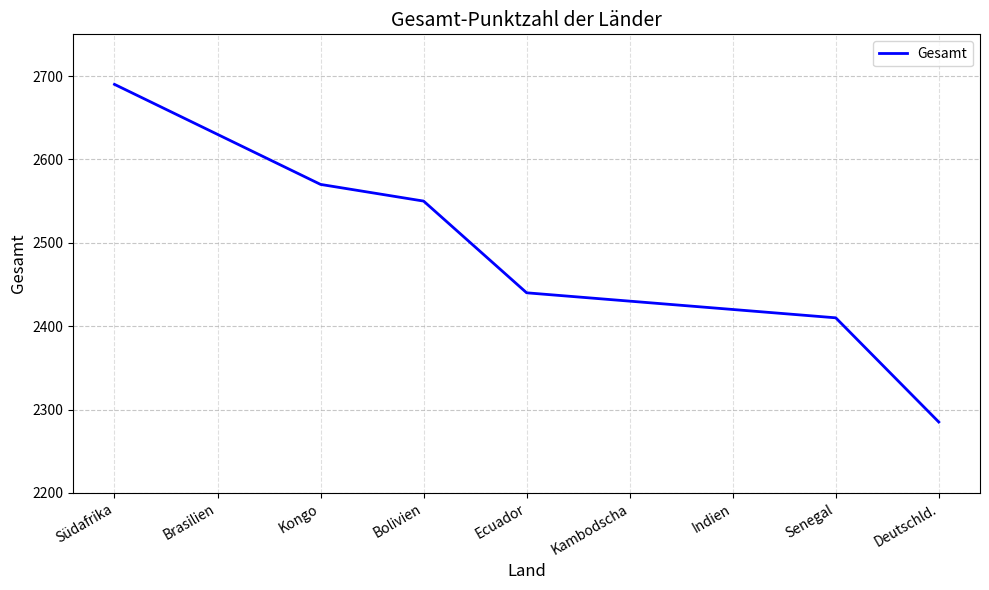

What is the sum of the values at Ecuador and Kambodscha?

4870